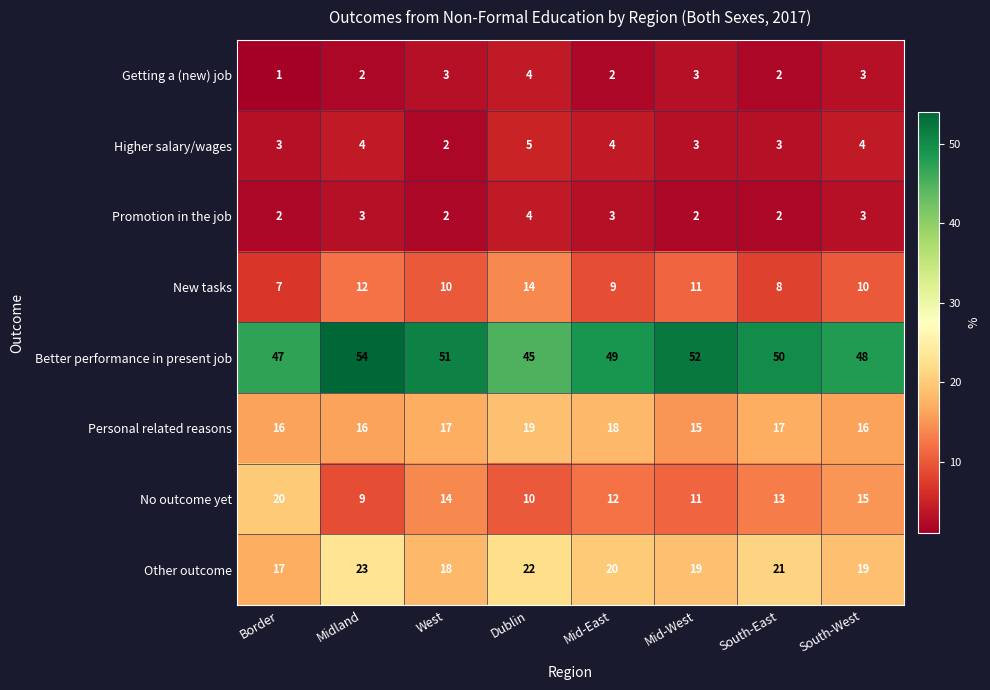

What is the greatest value displayed?

54